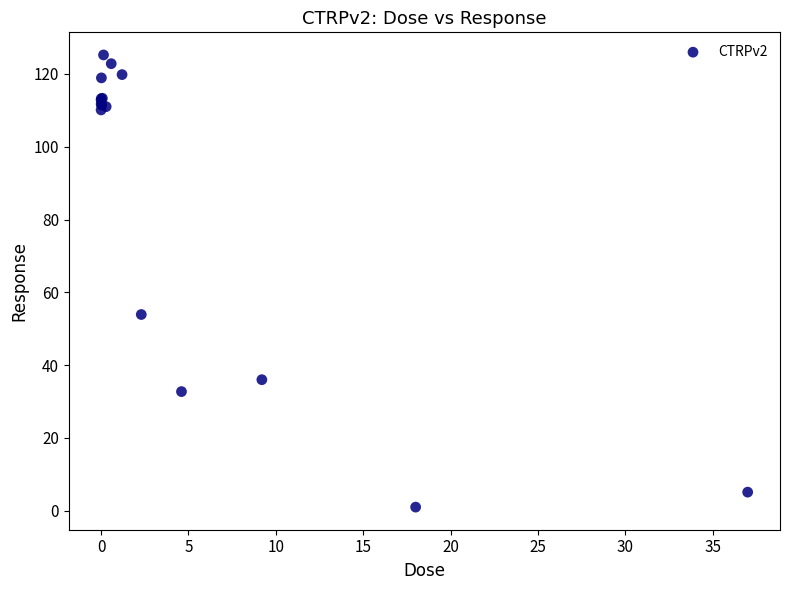

What Y value in the scatter plot is closest to 63?

53.9